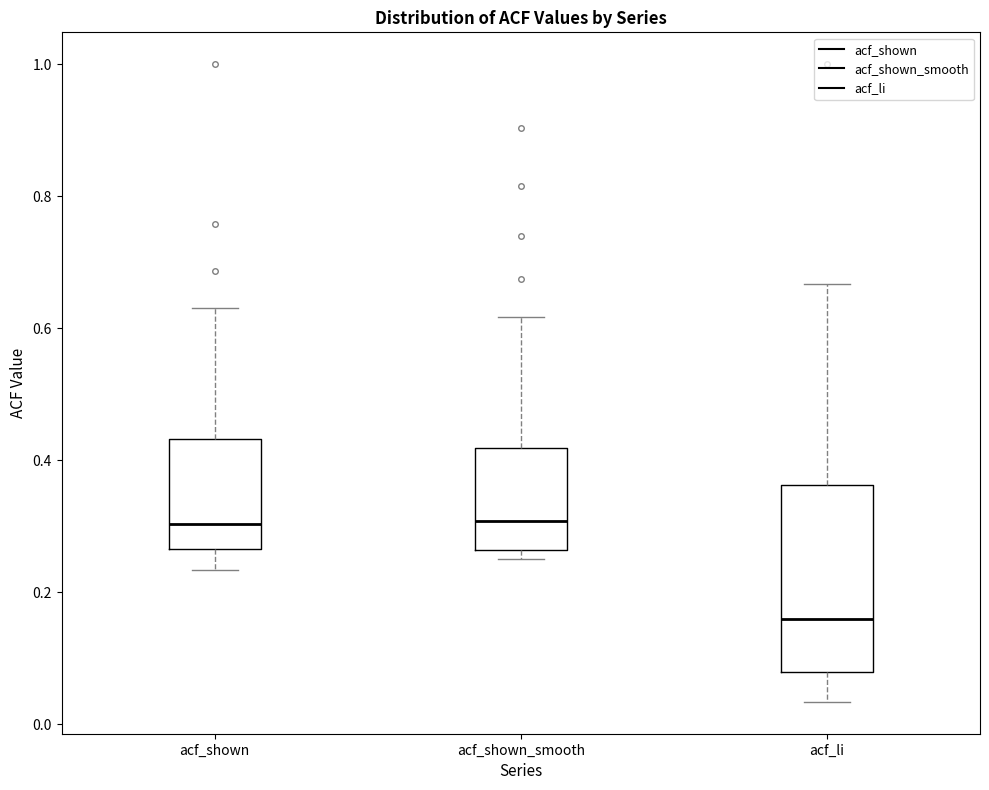

Which box is the tallest, from its lower edge to its upper edge?

acf_li